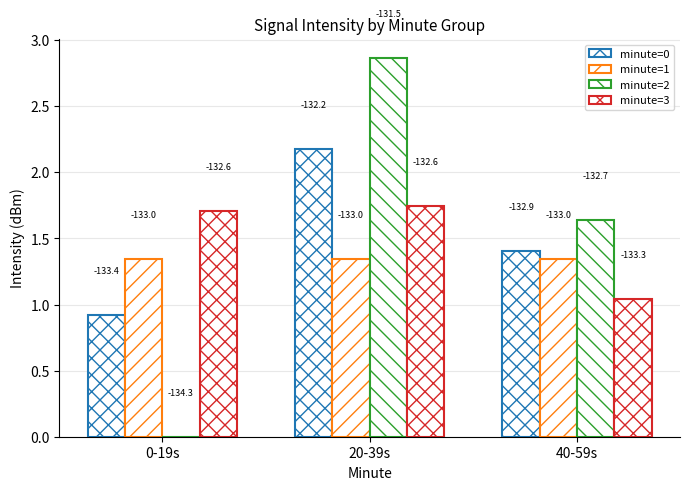

Reading right to left, extract all data points from this chart.

minute=0: 1.4	2.2	0.9
minute=1: 1.3	1.3	1.3
minute=2: 1.6	2.9	0.0
minute=3: 1.0	1.7	1.7